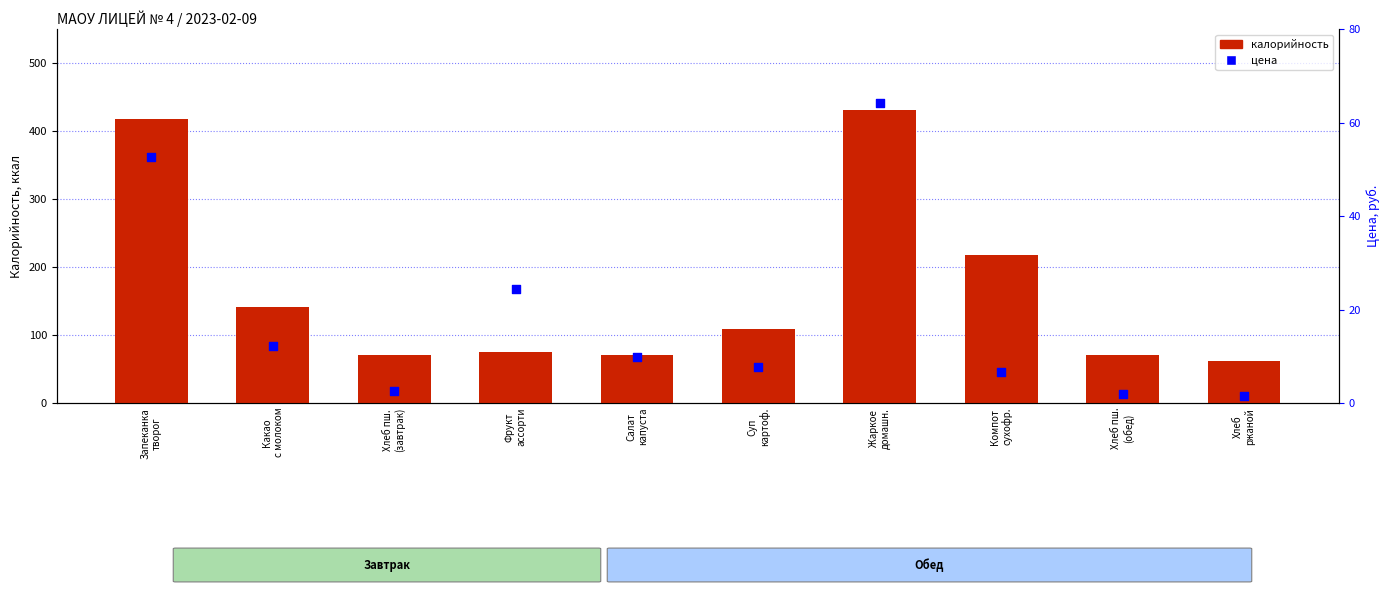

What are all the series names shown in the legend?

калорийность, цена